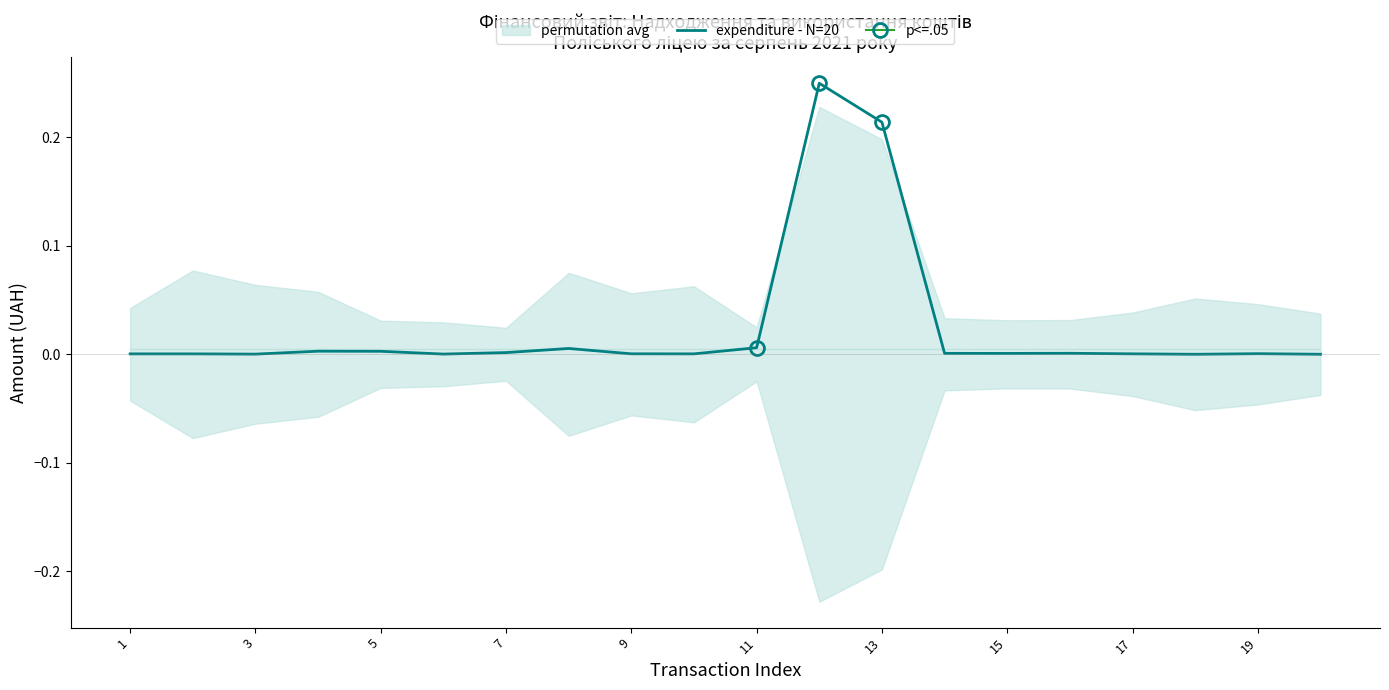

True or false: expenditure - N=20 has a value of 0.0 at 17.

True